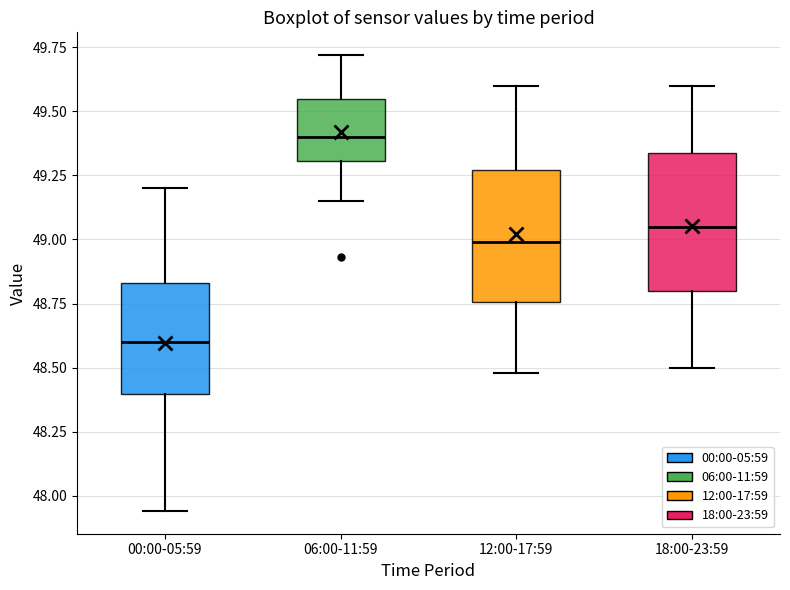

Where does the lower whisker of the box for 12:00-17:59 end on the y-axis? The values are not printed on the chart, so give them approximately, as read against the axis.

48.50